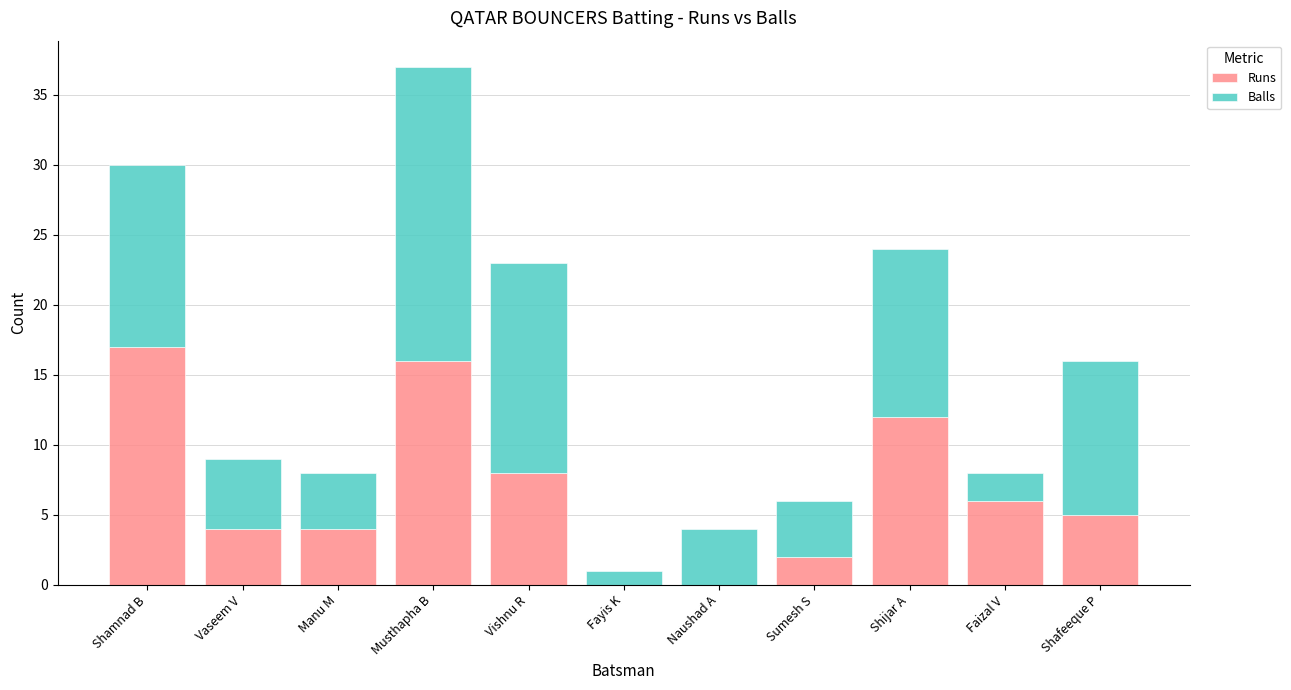

Reading left to right, list the values for the Runs series.

Shamnad B=17	Vaseem V=4	Manu M=4	Musthapha B=16	Vishnu R=8	Fayis K=0	Naushad A=0	Sumesh S=2	Shijar A=12	Faizal V=6	Shafeeque P=5